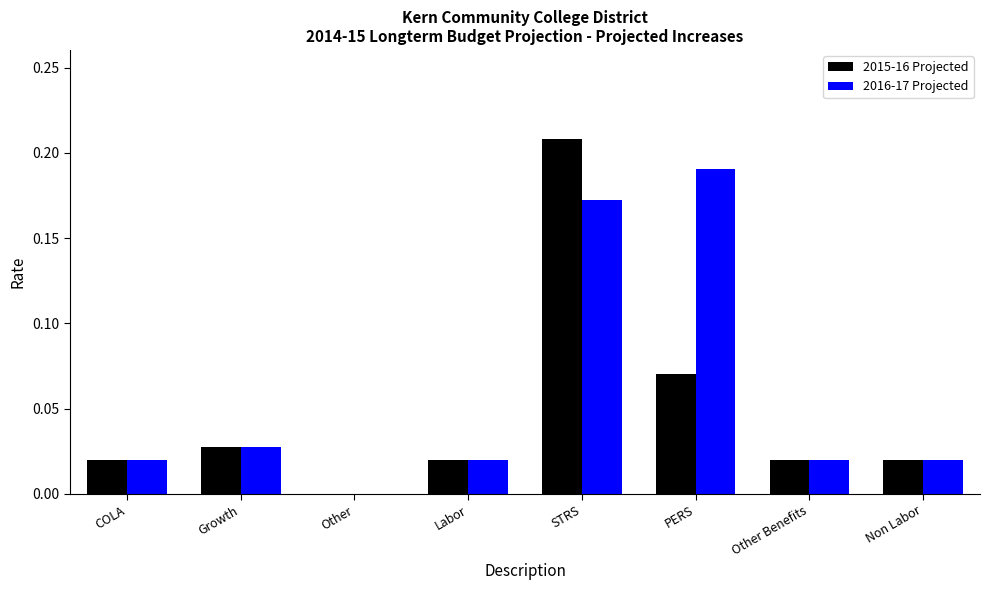

What are all the series names shown in the legend?

2015-16 Projected, 2016-17 Projected